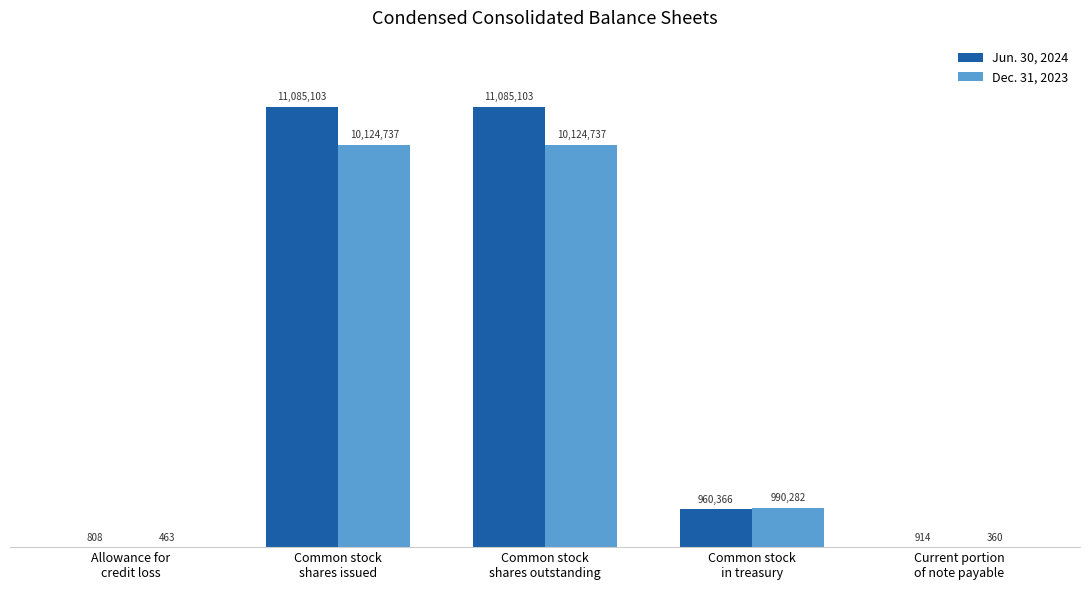

Are the bars horizontal?

No